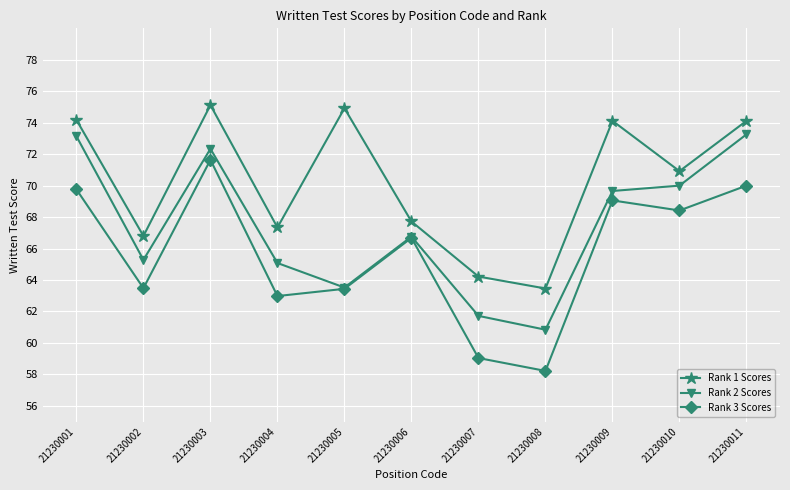

Is the value of Rank 1 Scores at 21230004 greater than the value of Rank 3 Scores at 21230010?

No